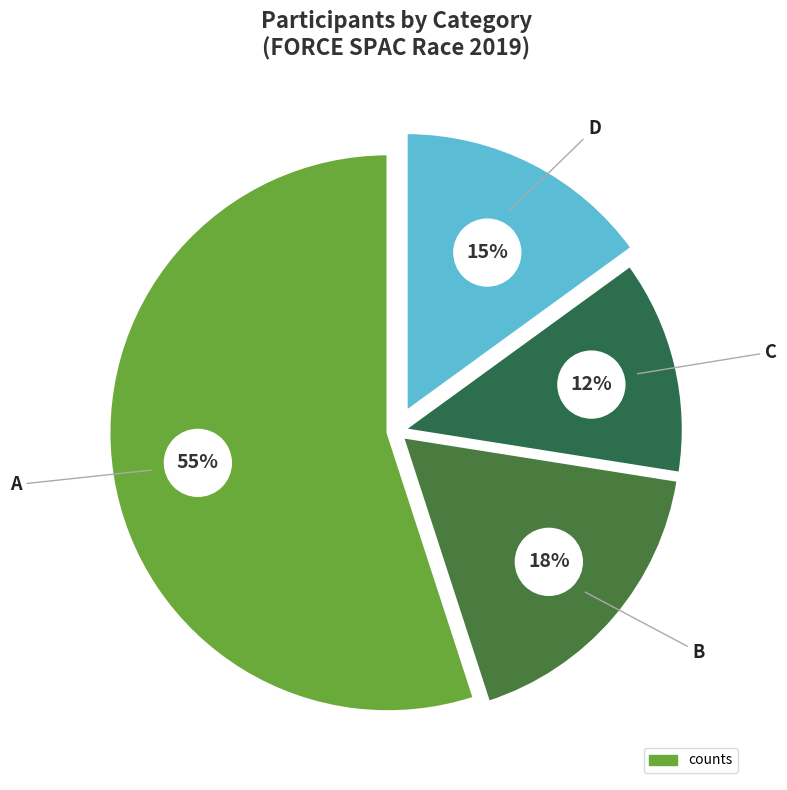

To the nearest percent, what portion does C represent?

12%